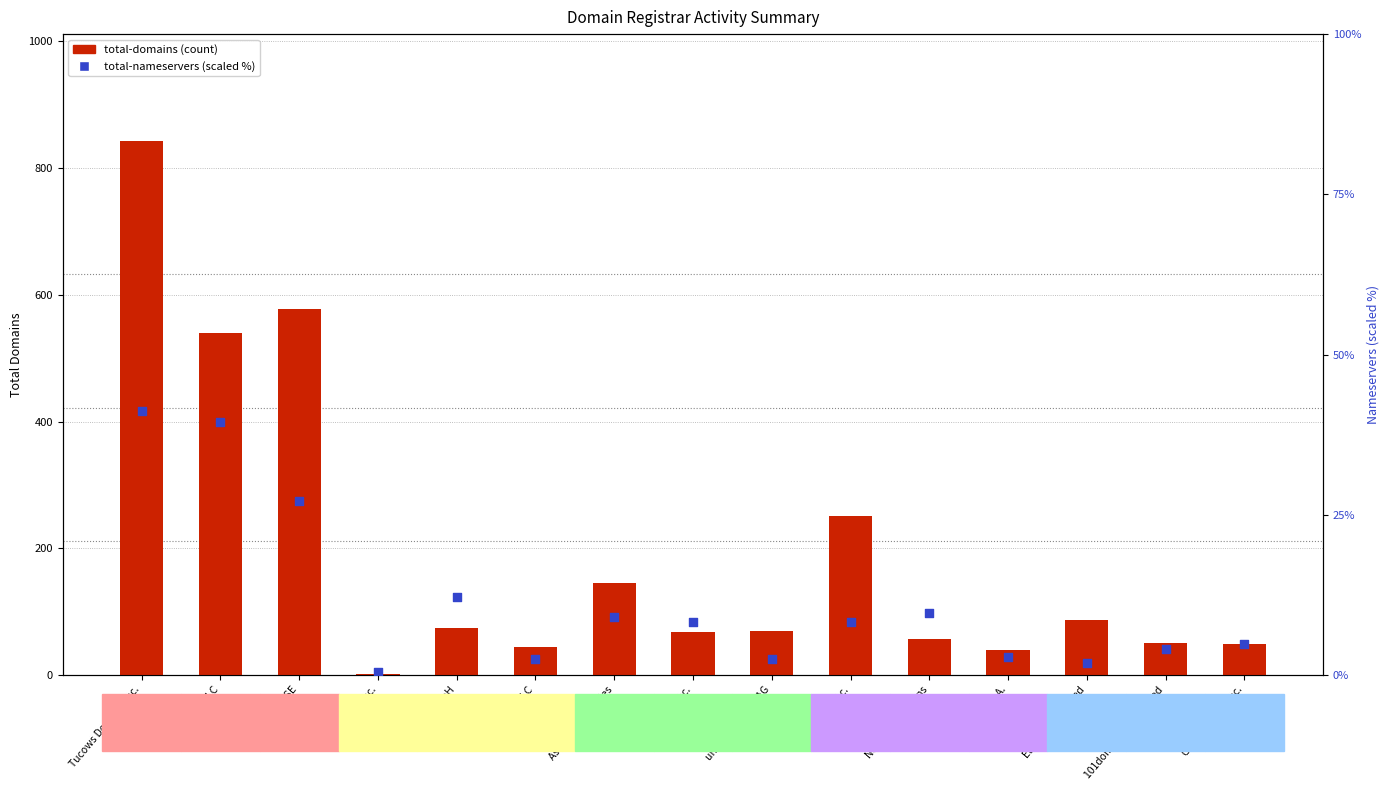

Which series has the widest spread of Y values?

total-domains